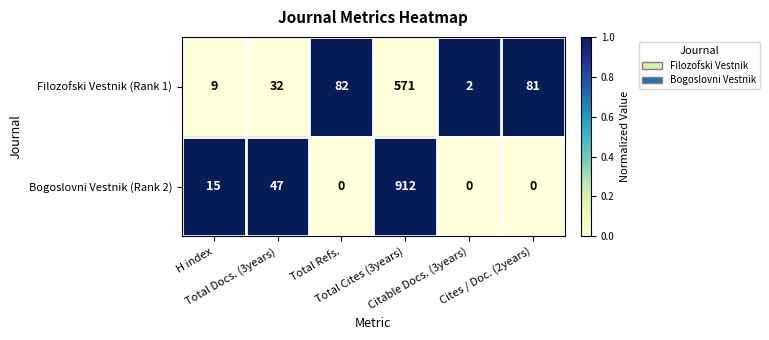

List the series in order of their peak value, highest first.

Bogoslovni Vestnik (Rank 2), Filozofski Vestnik (Rank 1)